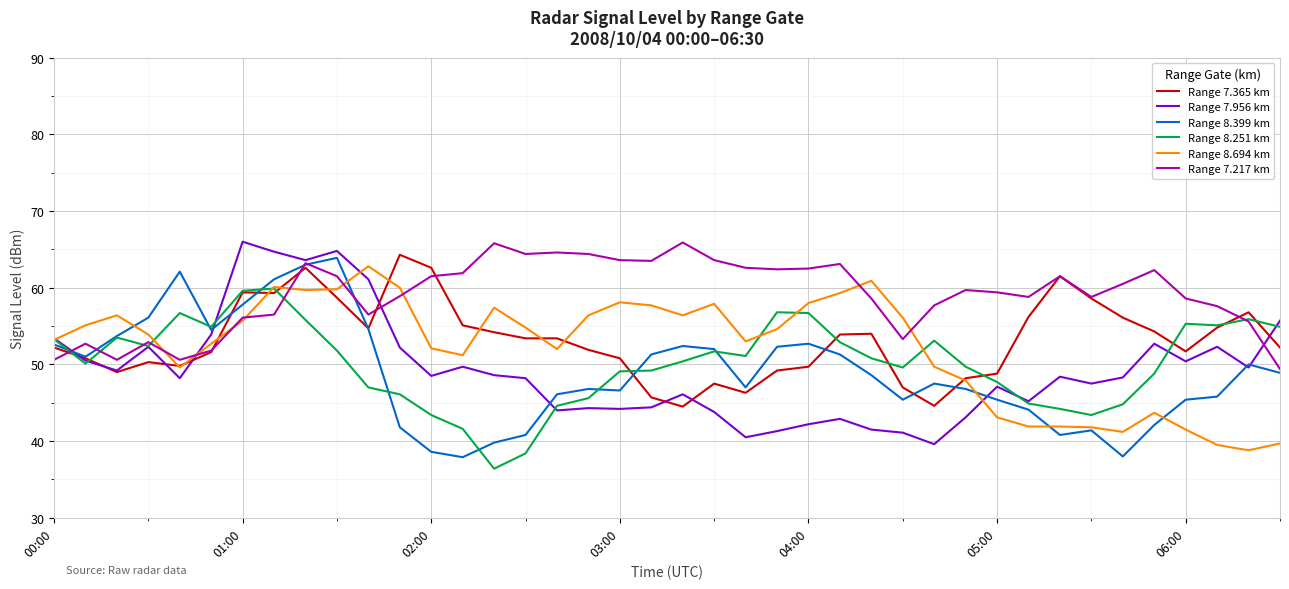

Which series has the largest total across all categories?

Range 7.217 km